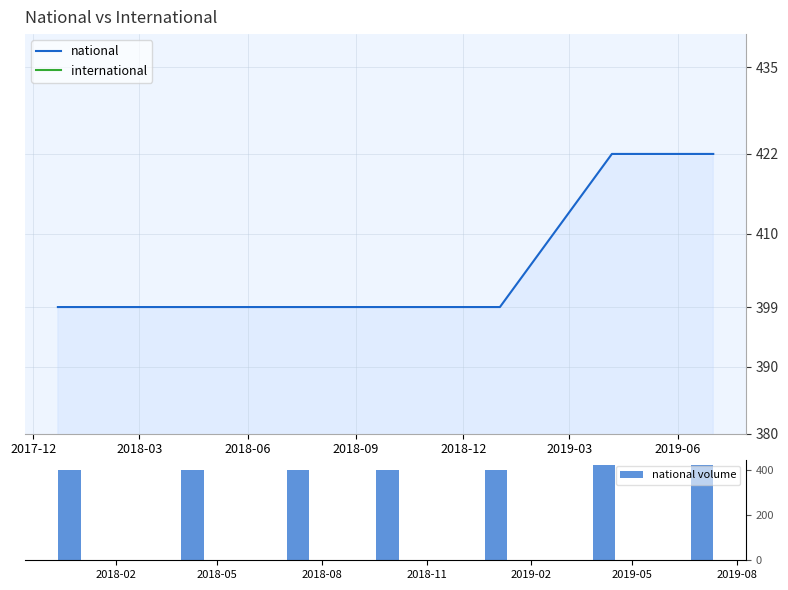

What is the highest value of the national series?

422